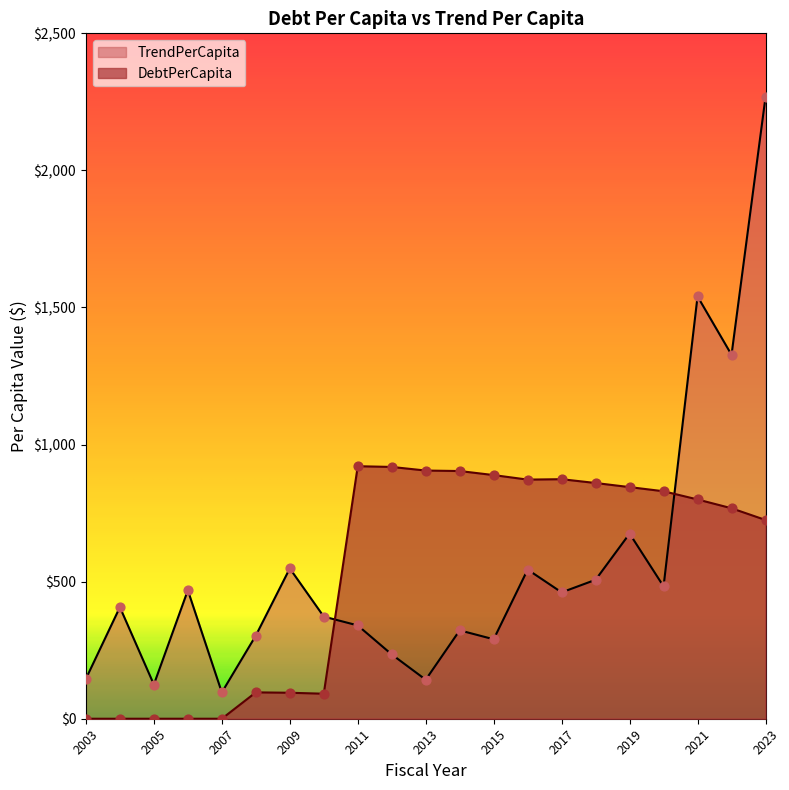

Is the value of TrendPerCapita at 2017 greater than the value of DebtPerCapita at 2018?

No